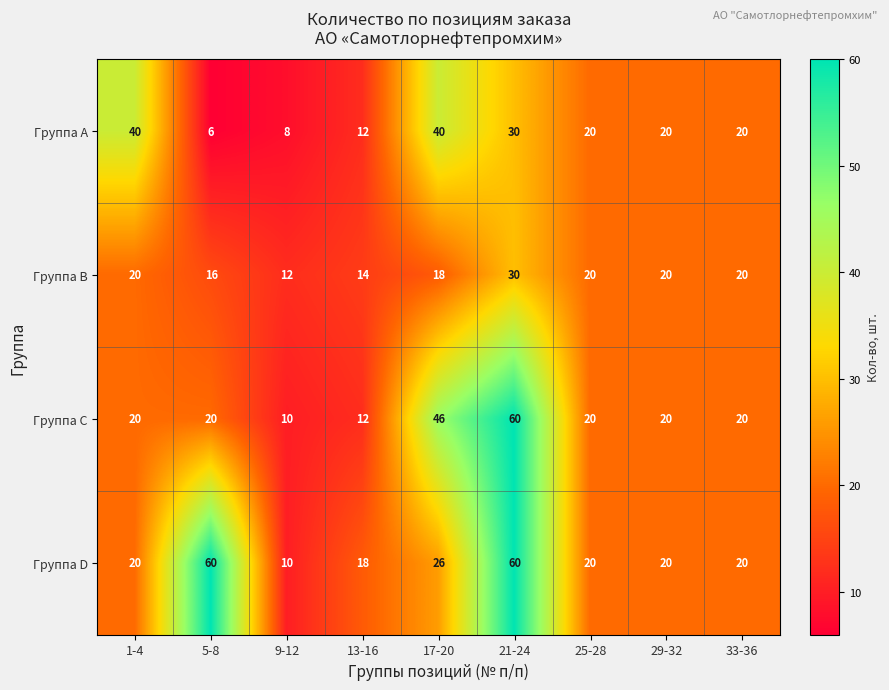

Which series changed the most between 1-4 and 29-32?

Группа A